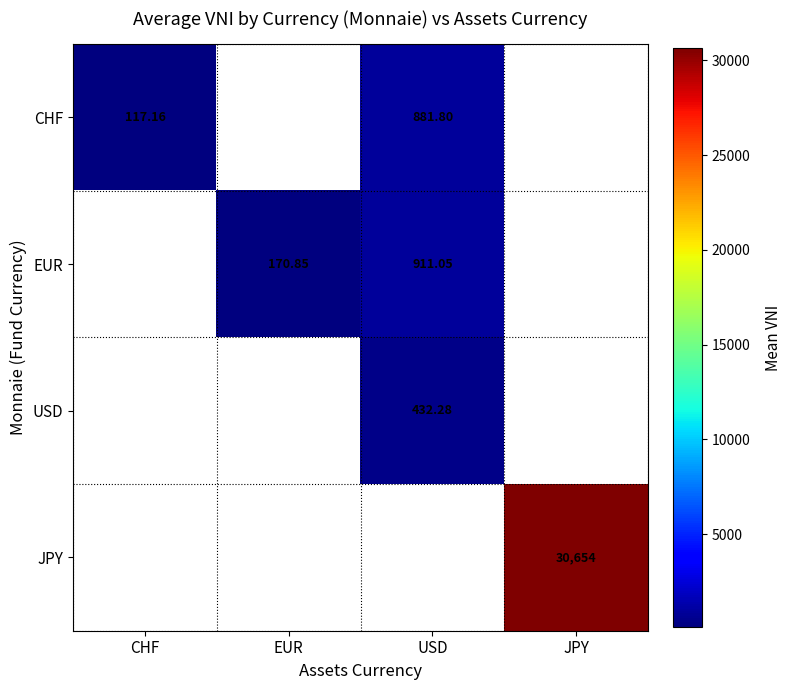

The JPY series shows 17485.7 at JPY. True or false?

False